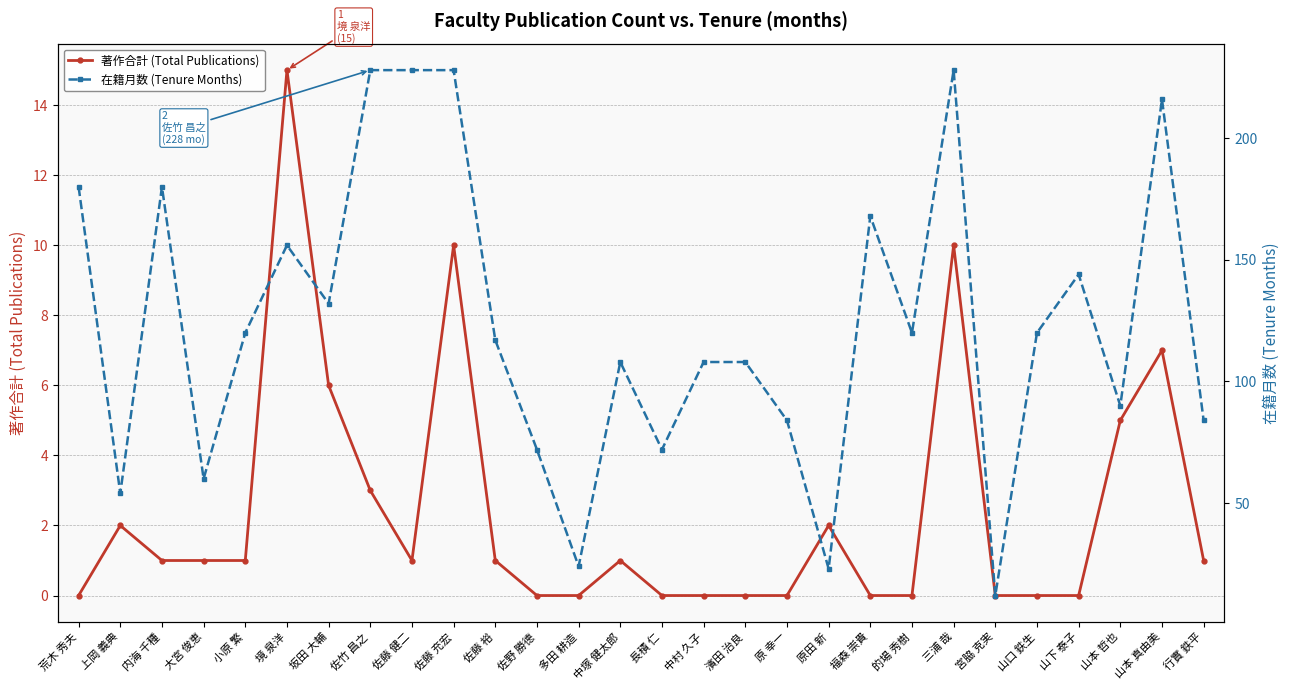

The value of 著作合計 (Total Publications) at 佐藤 裕 is 1. True or false?

True